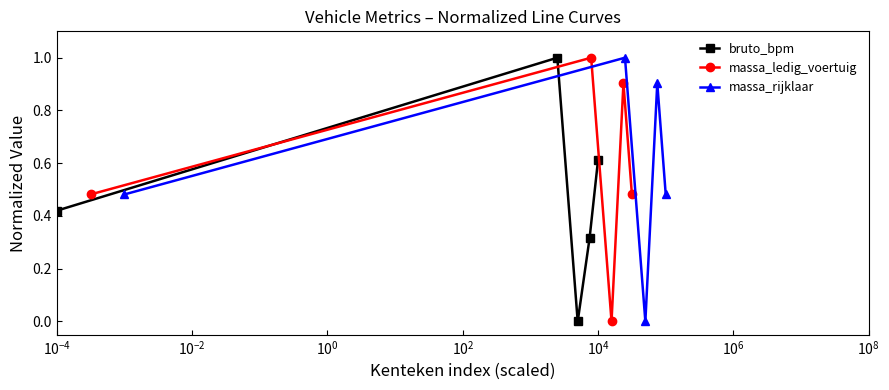

What is the value of the bruto_bpm point at the 2nd from the left?

1.0